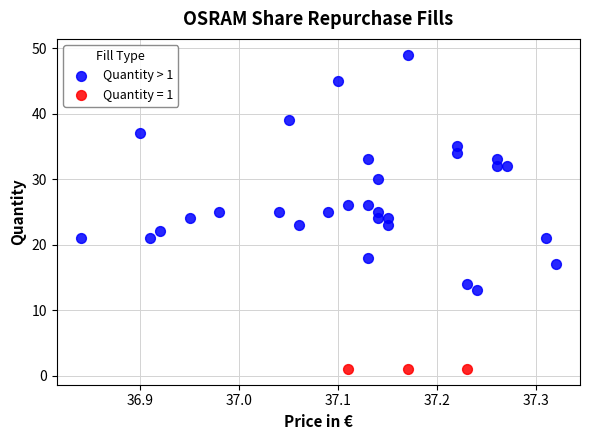

Which series contains the highest Y value?

Quantity > 1